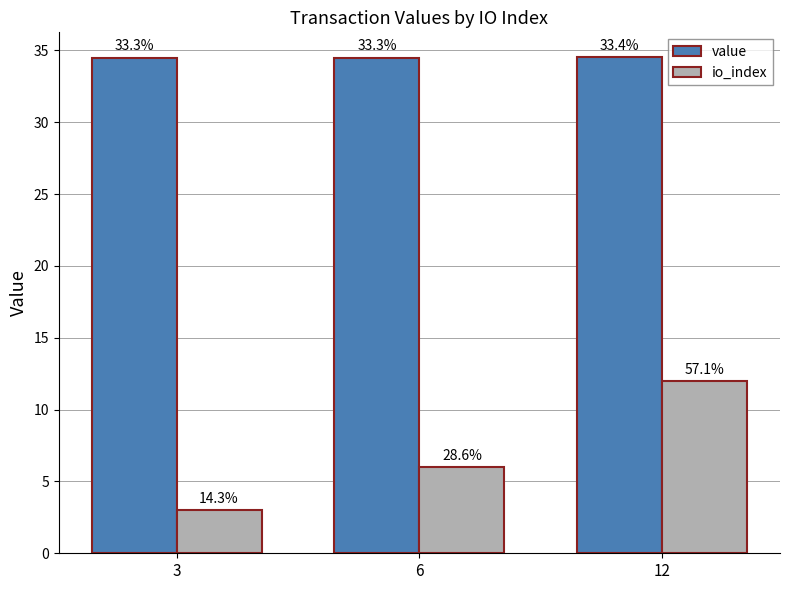

What is the highest value of the value series?

34.5